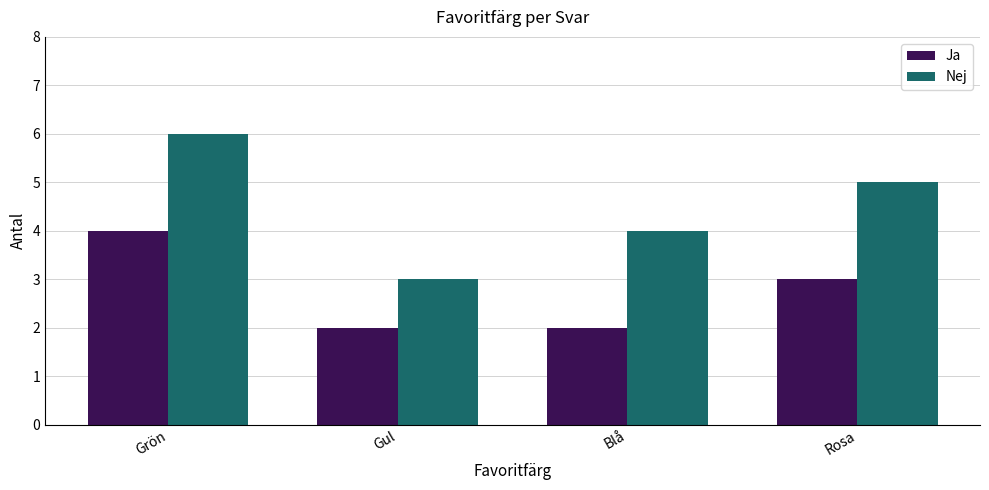

How many data points in Nej are less than 5?

2